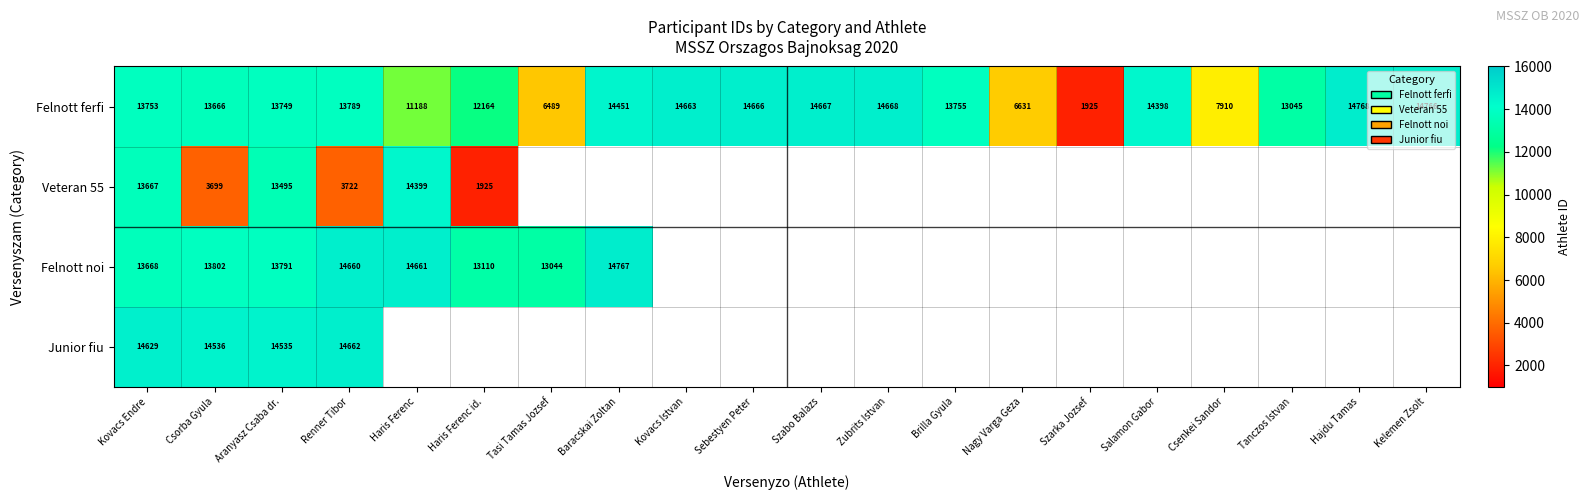

Is the value of Felnott ferfi at Kovacs Endre greater than the value of Felnott noi at Kovacs Endre?

Yes